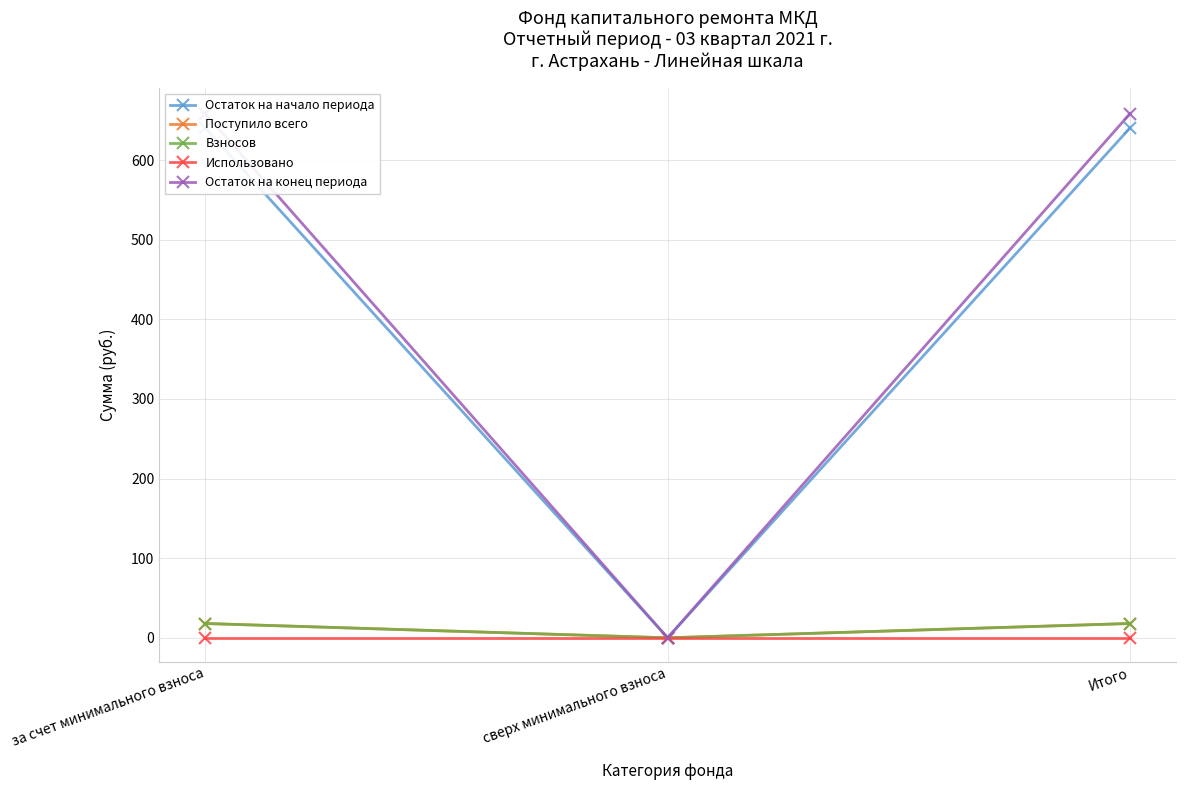

What is the average value of the Взносов series?

12.0